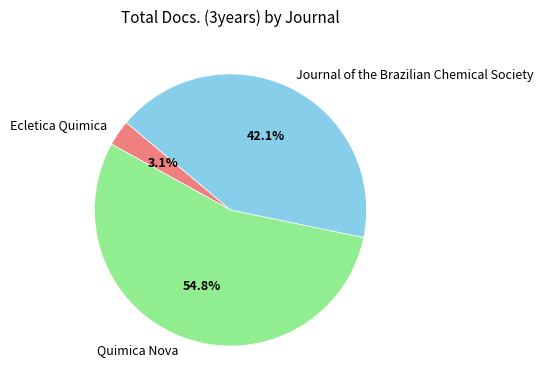

To the nearest percent, what percentage of the pie is Quimica Nova?

55%